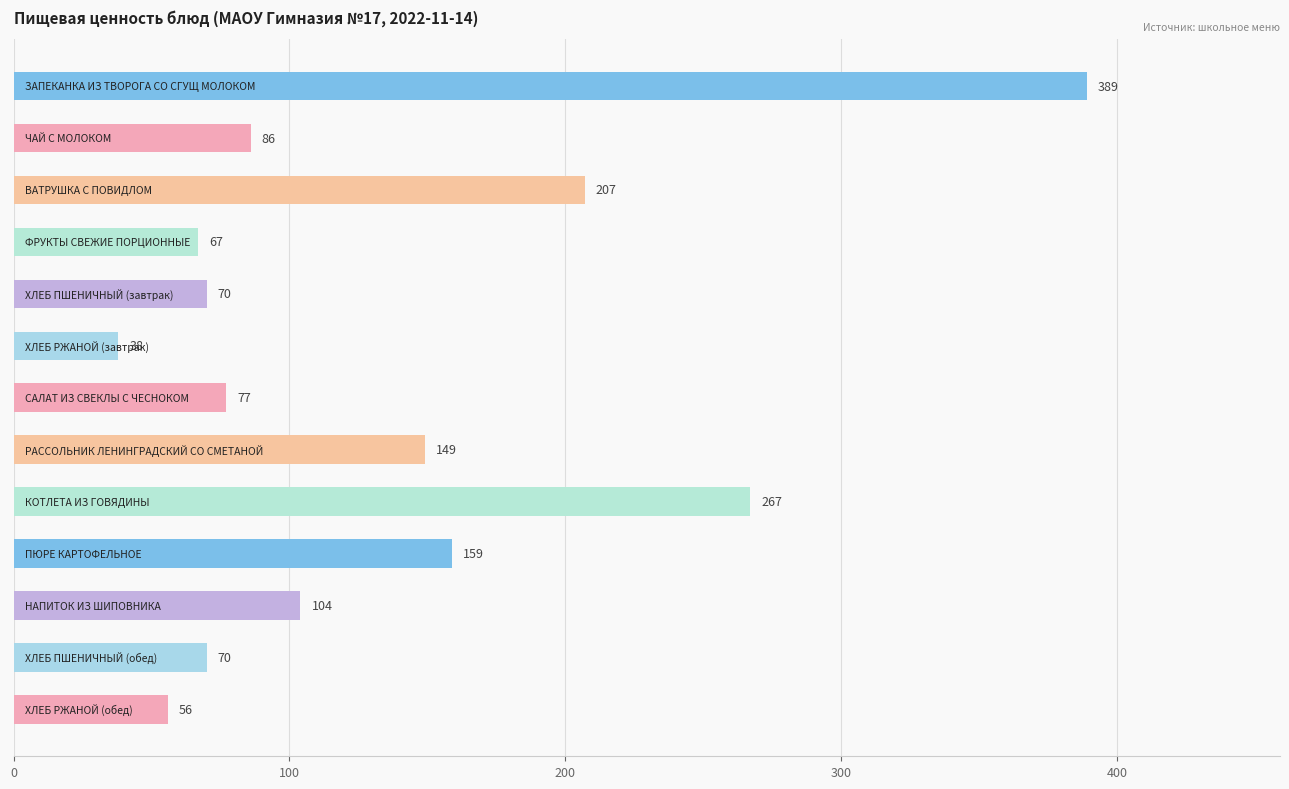

What is the average value?

134